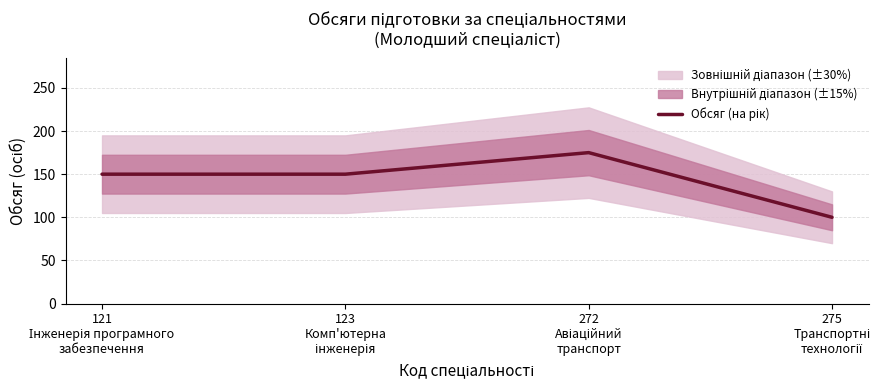

Rank the categories by value from lowest to highest.

275
Транспортні
технології, 121
Інженерія програмного
забезпечення, 123
Комп'ютерна
інженерія, 272
Авіаційний
транспорт